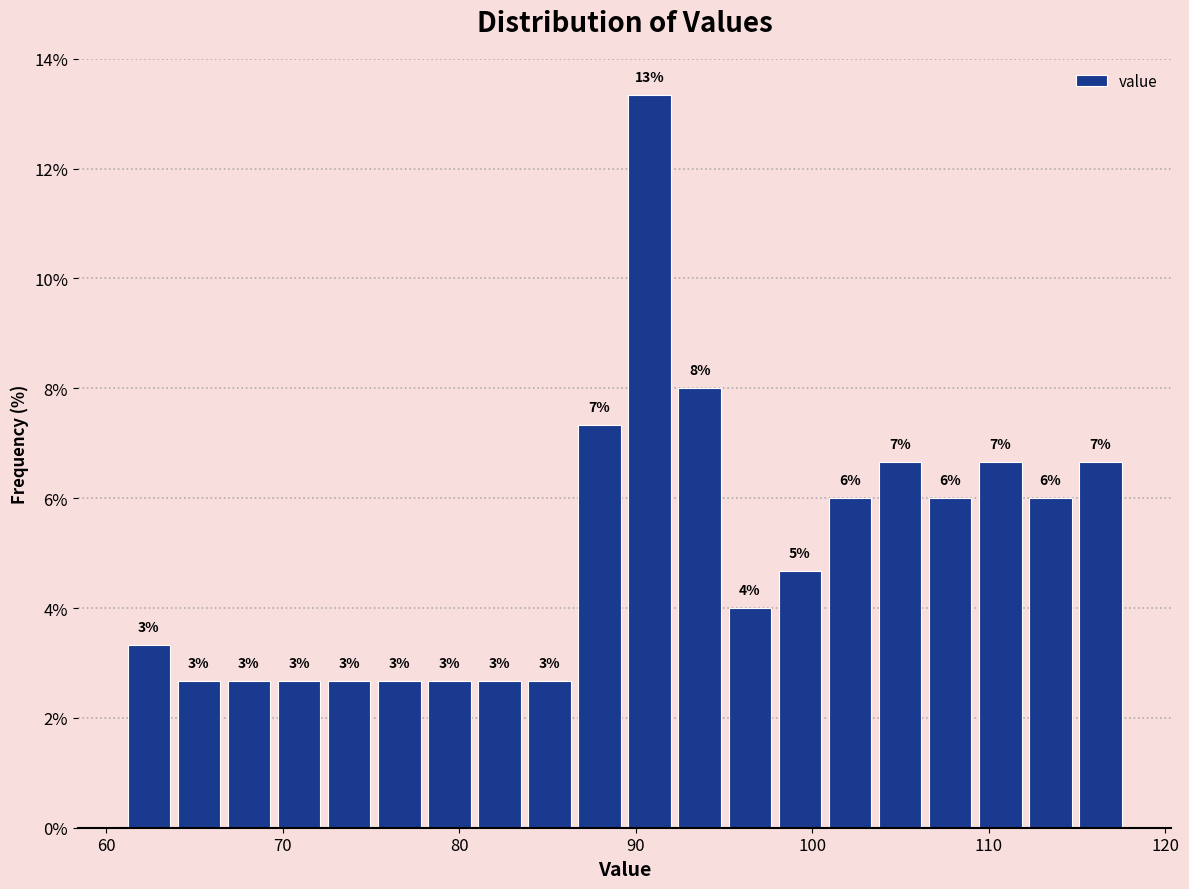

Around what value on the x-axis is the tallest bar? Give the approximate position of its centre, as read against the axis.

91